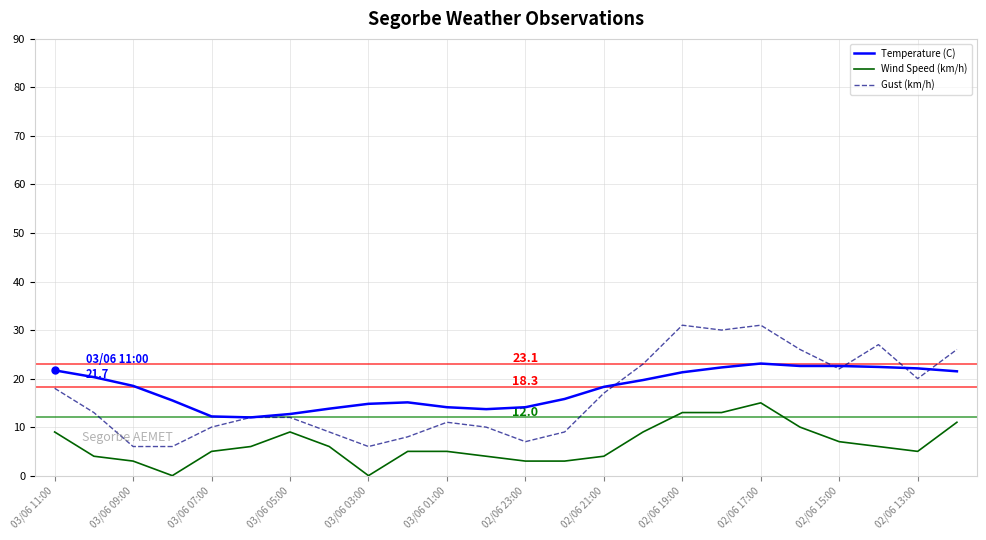

True or false: Wind Speed (km/h) and Gust (km/h) intersect in this chart.

False